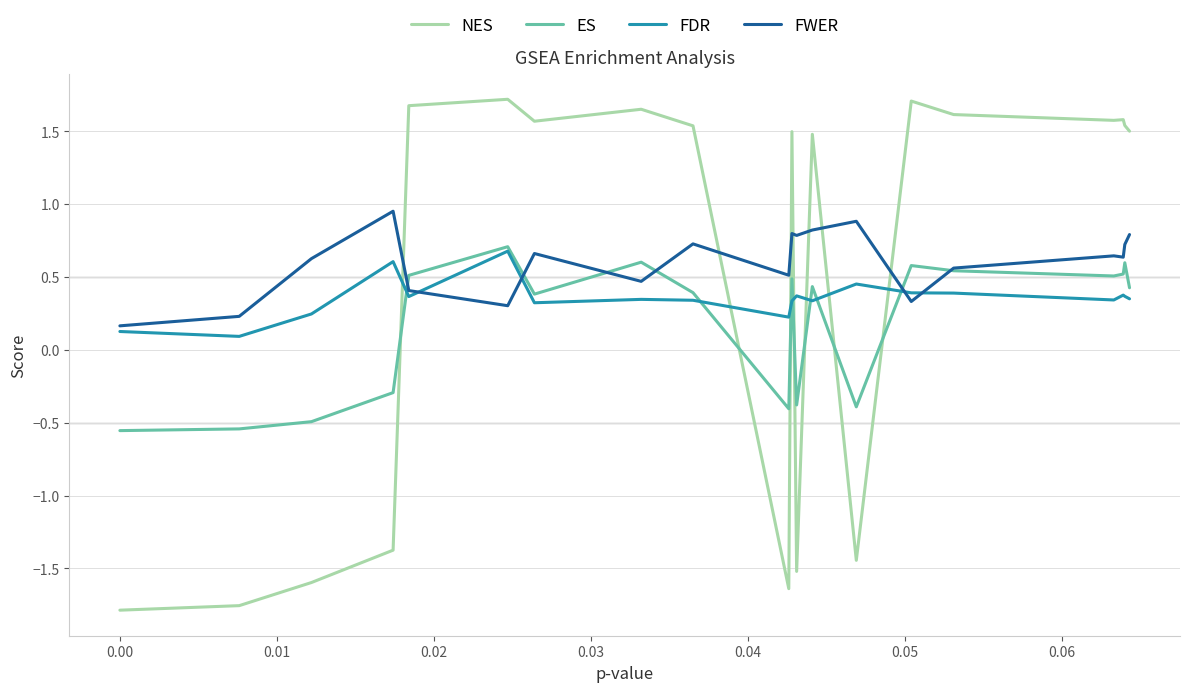

What is the highest value of the NES series?

1.7